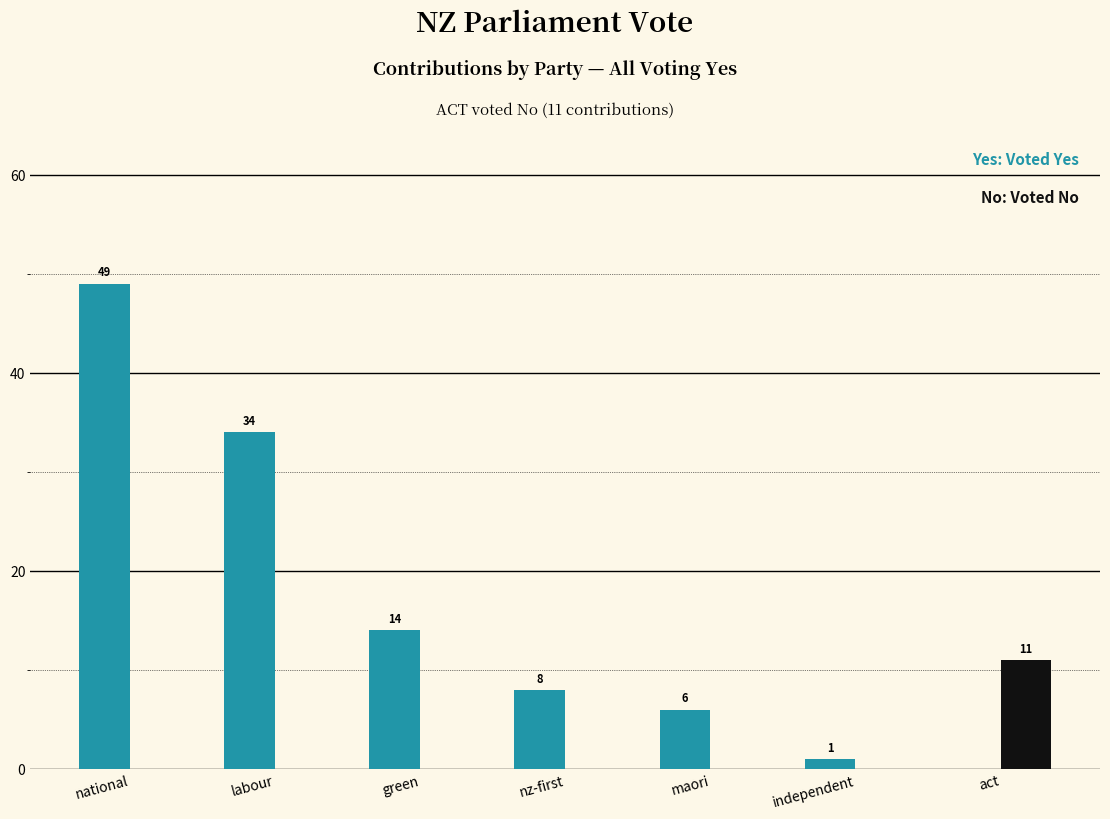

What is the total value across all series at nz-first?

8